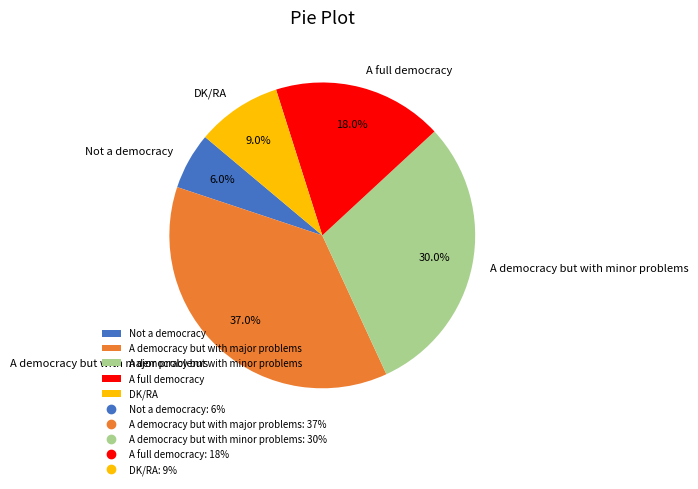

How many segments does this pie chart have?

5